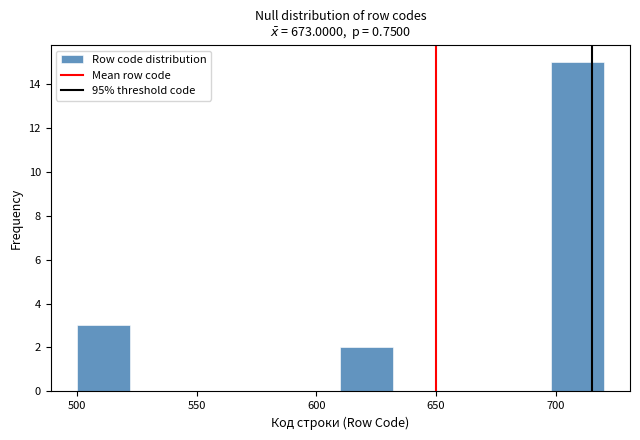

Reading left to right, list every bar in this chart as the range it spans on the x-axis followed by its height. Neither the bar edges nor the heights are printed on the chart, so give them approximately, as read against the axes.

500 to 522: 3
522 to 544: 0
544 to 566: 0
566 to 588: 0
588 to 610: 0
610 to 632: 2
632 to 654: 0
654 to 676: 0
676 to 698: 0
698 to 720: 15